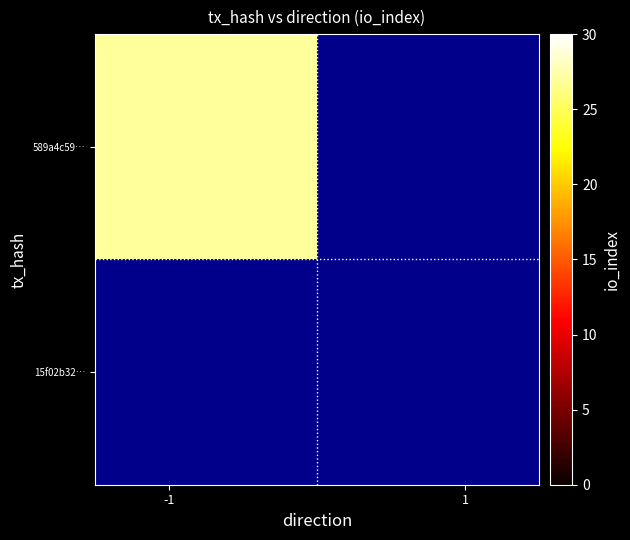

Count the number of categories in the chart.

2